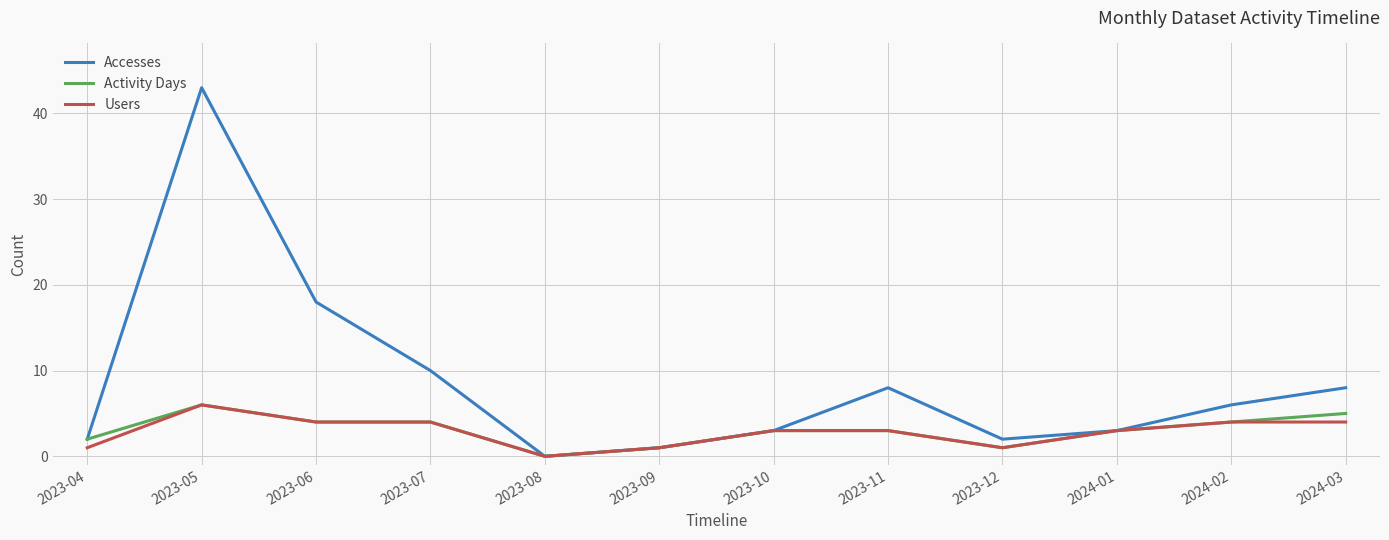

Count the number of categories in the chart.

12